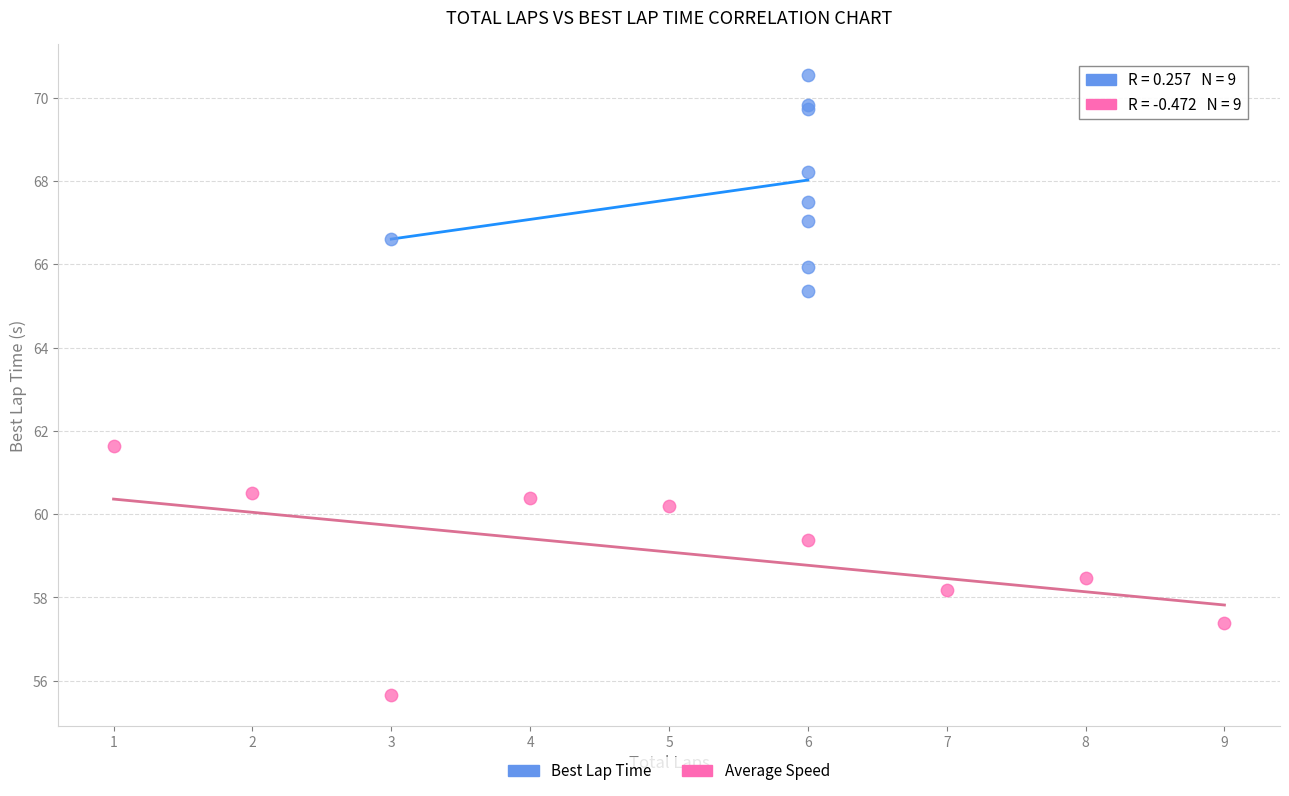

Which series reaches the minimum Y coordinate?

Average Speed